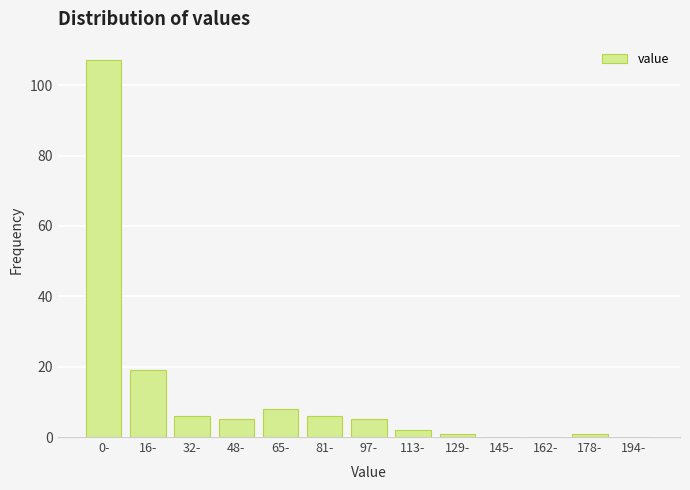

What is the ratio of the value at 16- to the value at 81-?

3.2